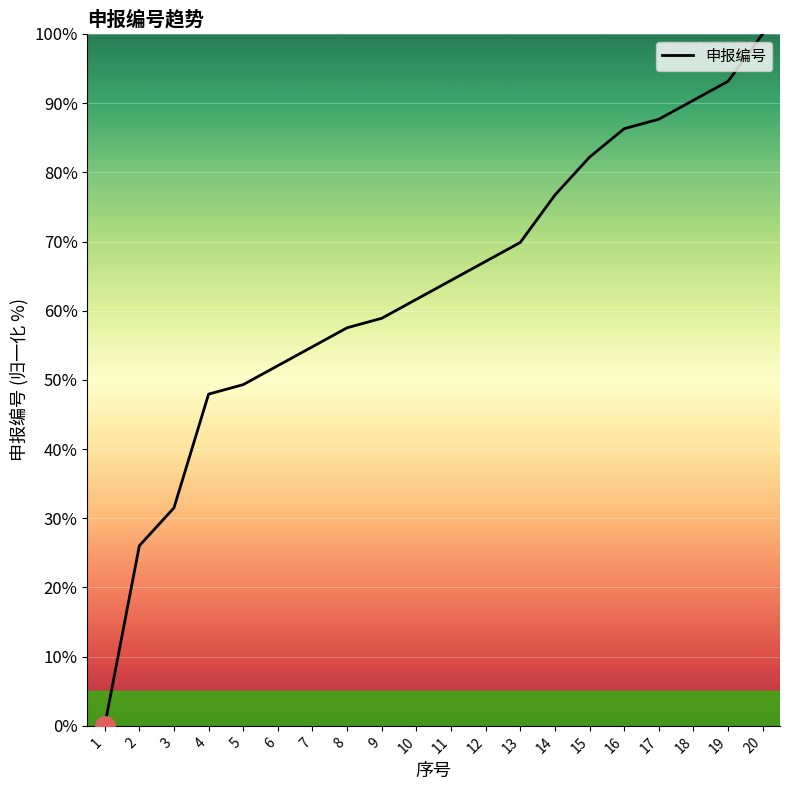

True or false: the data shows 10.5 at 6.

False